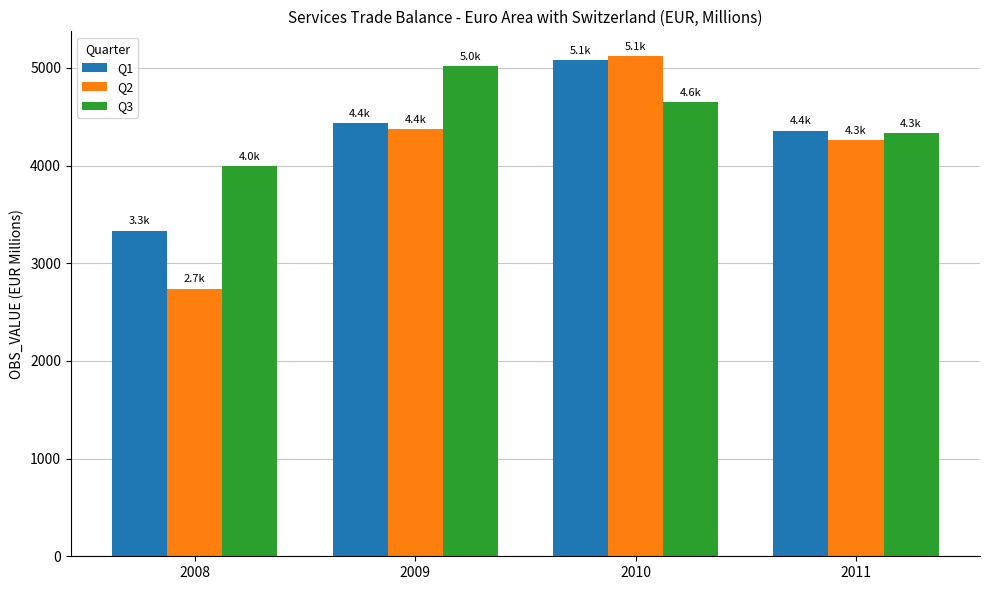

At which label is Q3 closest to 4507?

2010